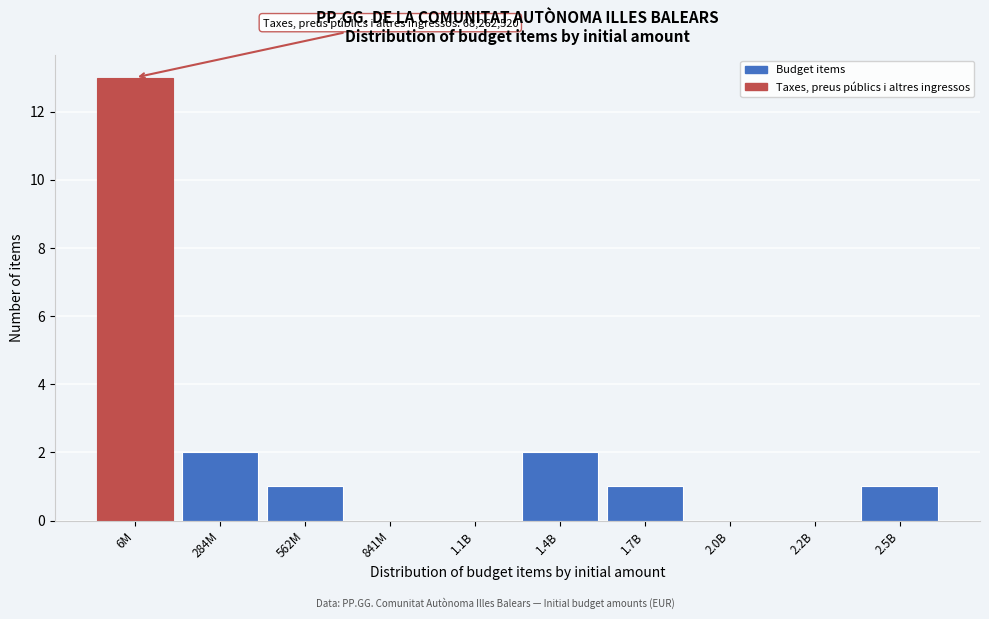

Reading left to right, list all the values displayed in this chart.

6M=13	284M=2	562M=1	841M=0	1.1B=0	1.4B=2	1.7B=1	2.0B=0	2.2B=0	2.5B=1